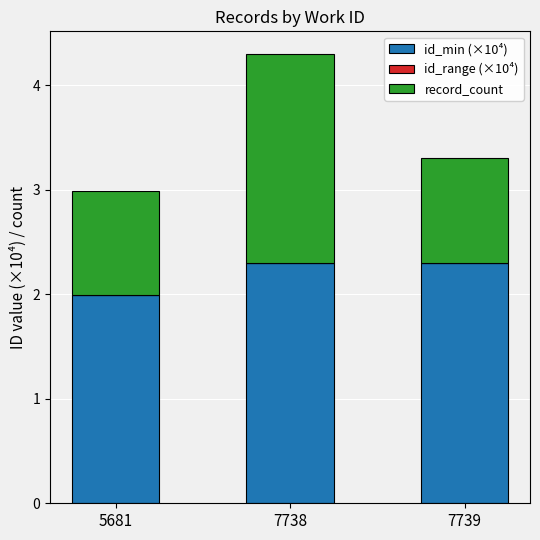

What is the total value across all series at 5681?

3.0